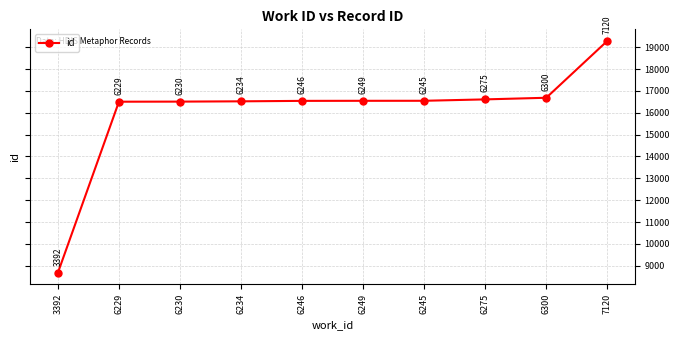

Reading right to left, what are all the values shown in this chart?

7120=19289	6300=16687	6275=16613	6245=16549	6249=16548	6246=16545	6234=16524	6230=16511	6229=16507	3392=8677